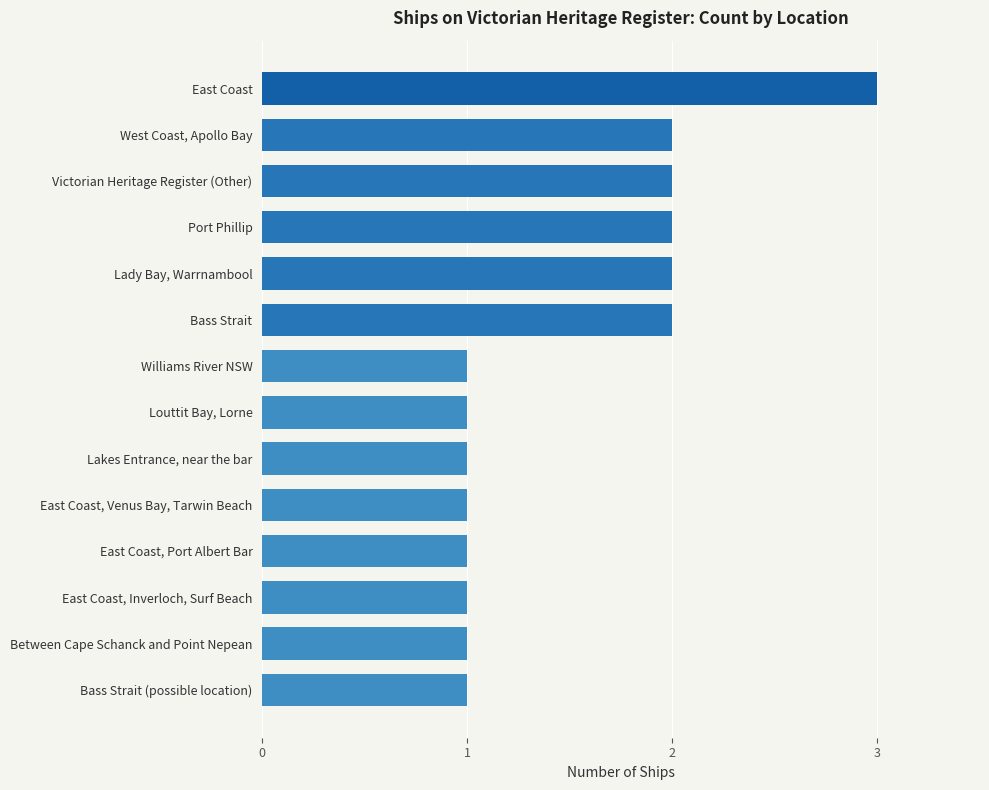

What is the maximum value shown in the chart?

3